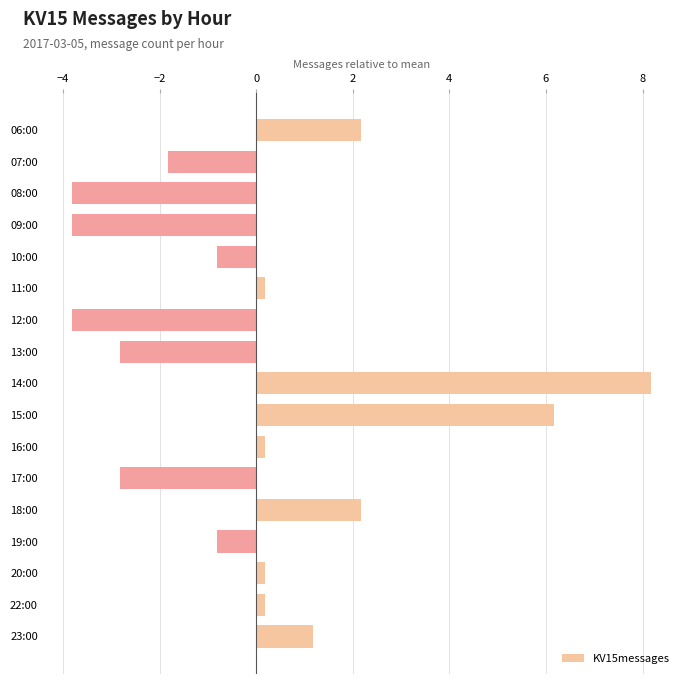

Is it true that the value at 10:00 is -0.8?

True